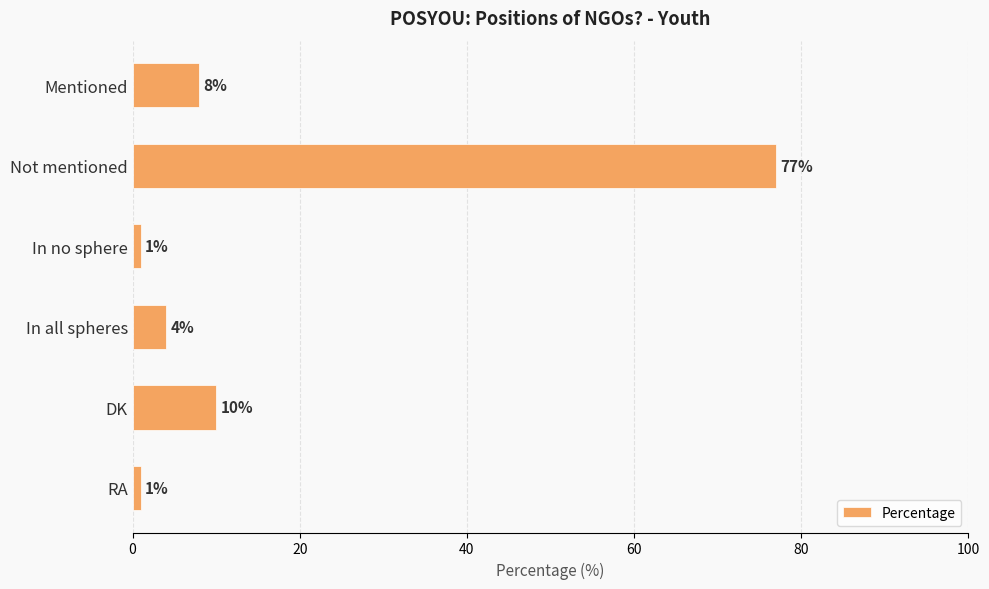

At which label is the value closest to 39?

DK